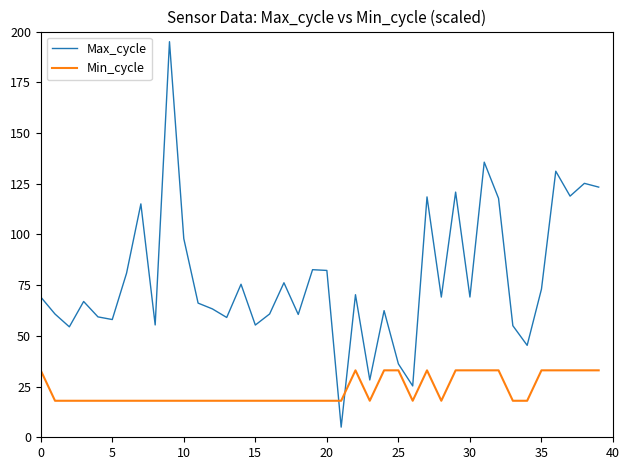

What is the smallest value displayed?

5.0